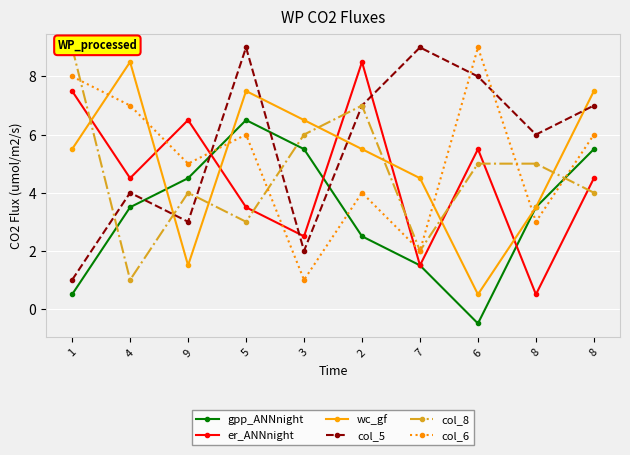

Which has a higher value, 1 or 5?

5